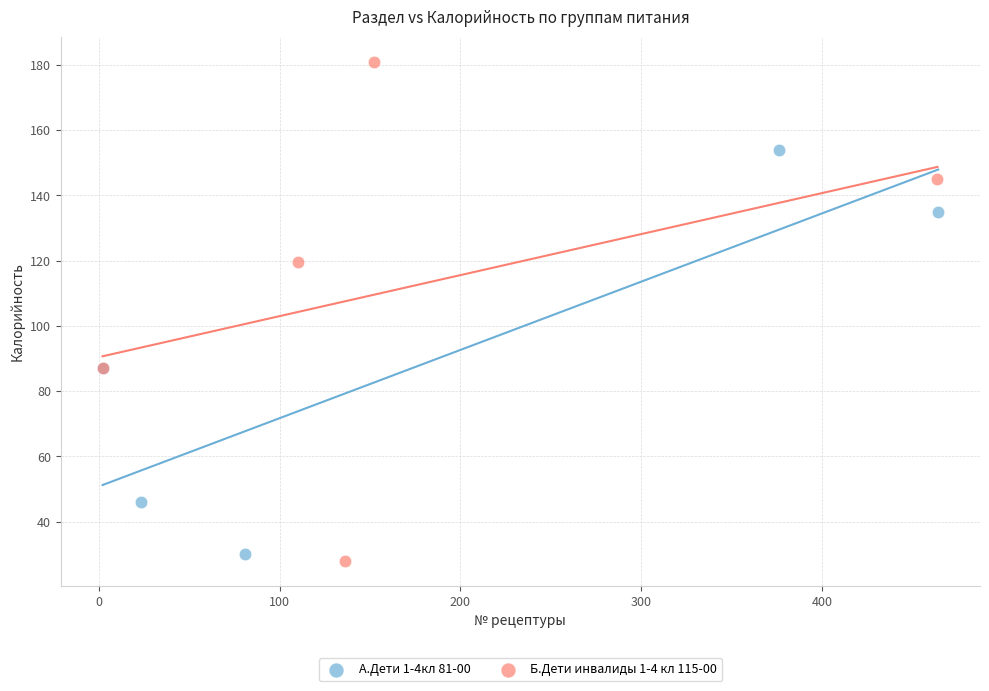

Which series reaches the minimum Y coordinate?

Б.Дети инвалиды 1-4 кл 115-00